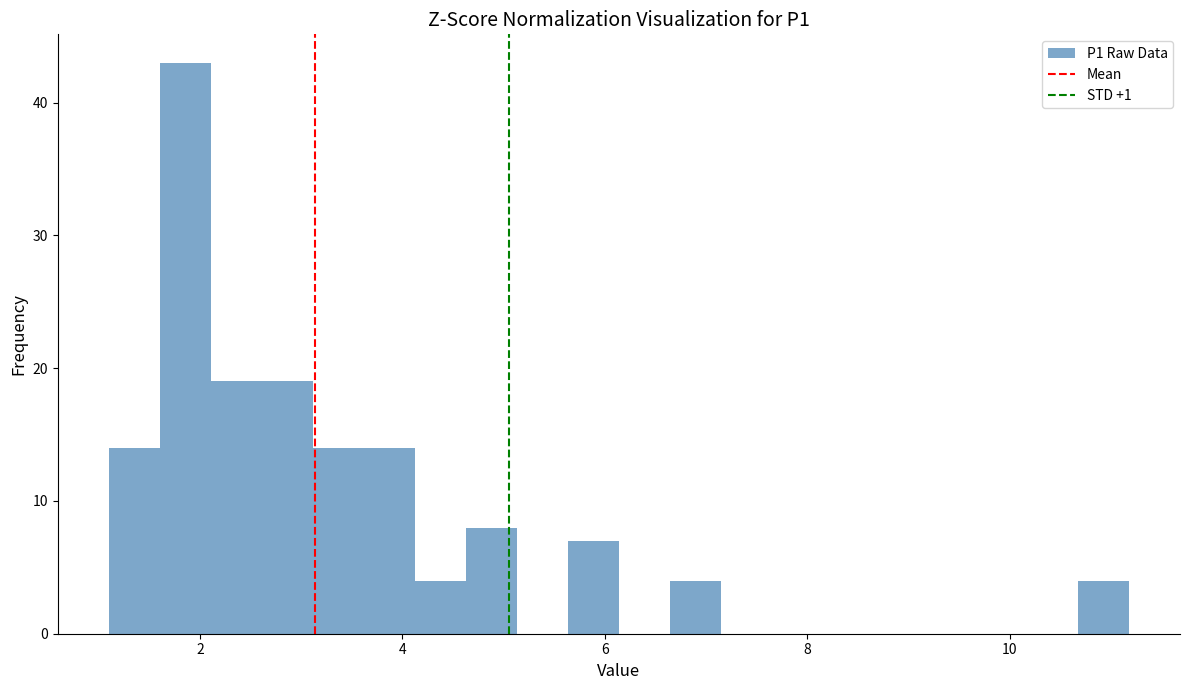

Read against the x-axis, roughly where is the centre of the tallest bar?

1.8